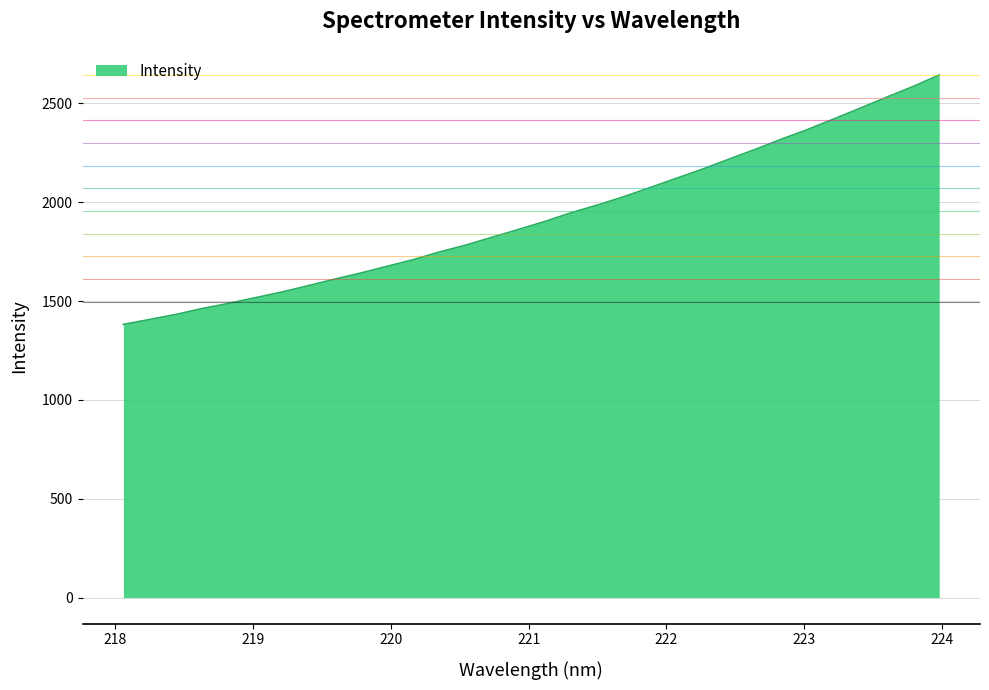

What is the difference between the maximum and minimum values?

1261.9